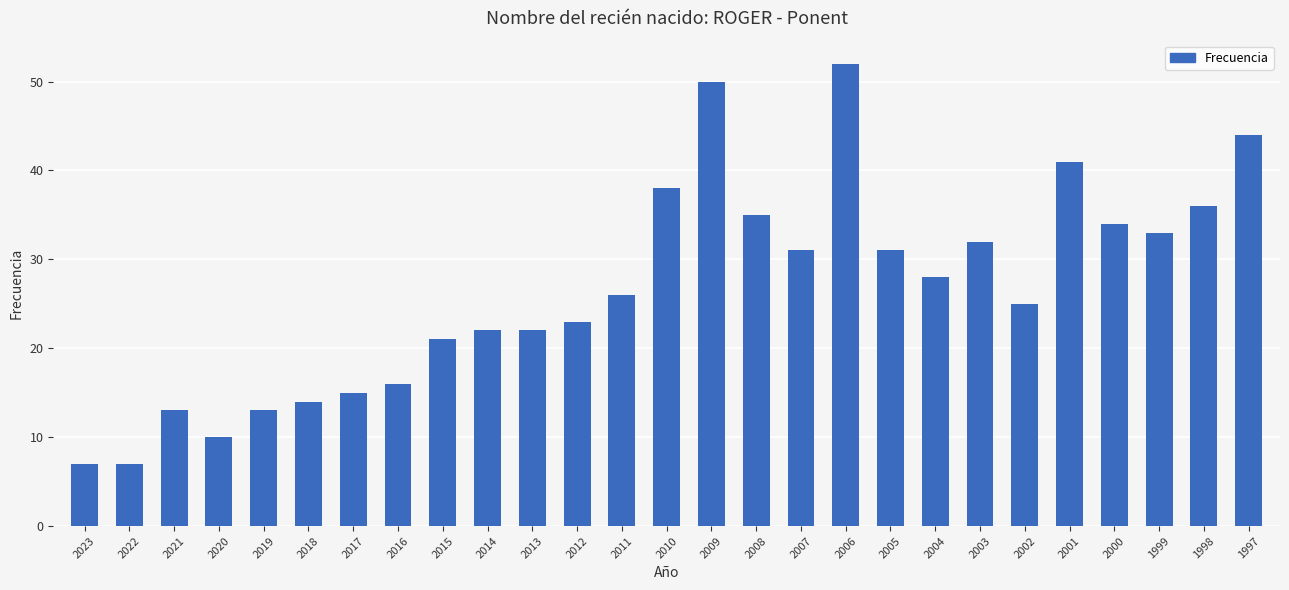

The chart shows a value of 15 at 2001. True or false?

False